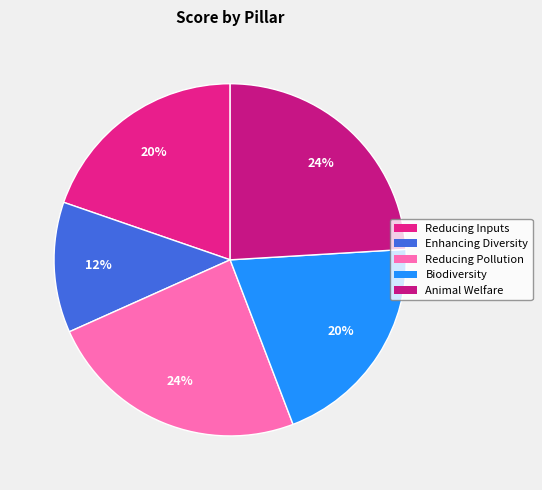

Count the number of slices in the pie.

5